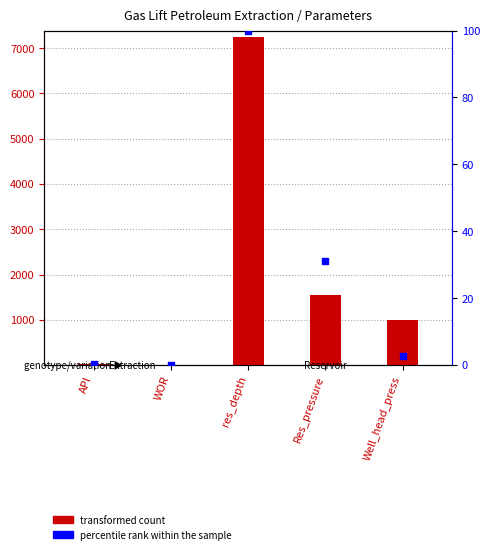

Which series has the largest total across all categories?

transformed count